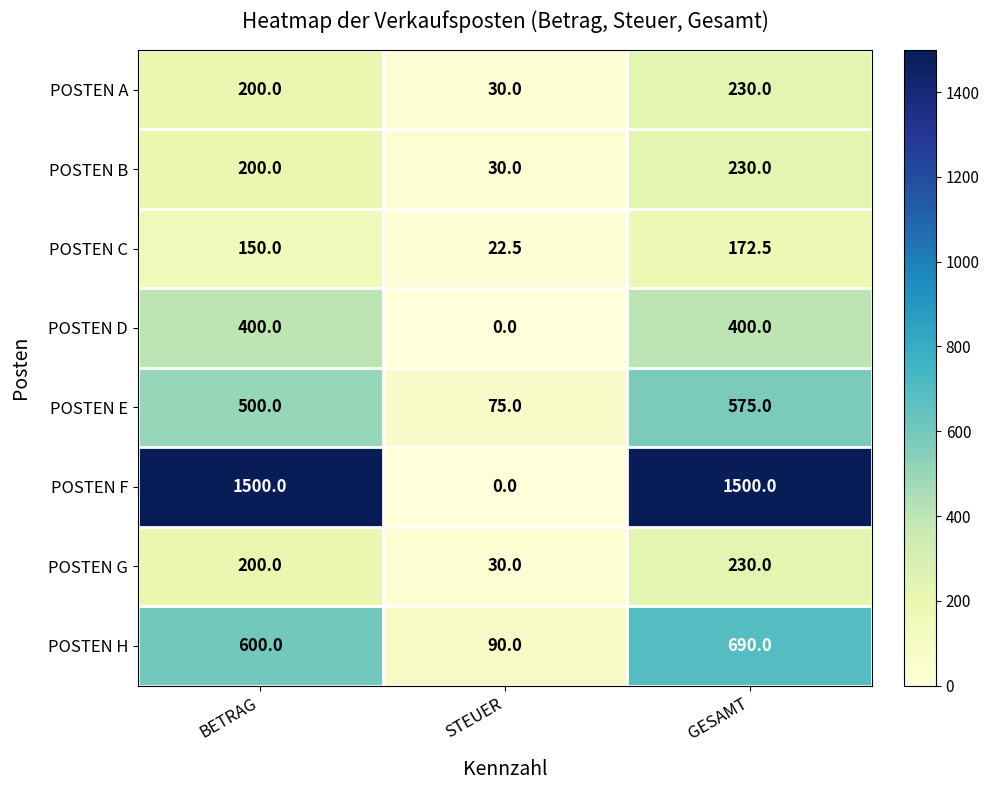

Where is POSTEN E nearest to the value 325?

BETRAG